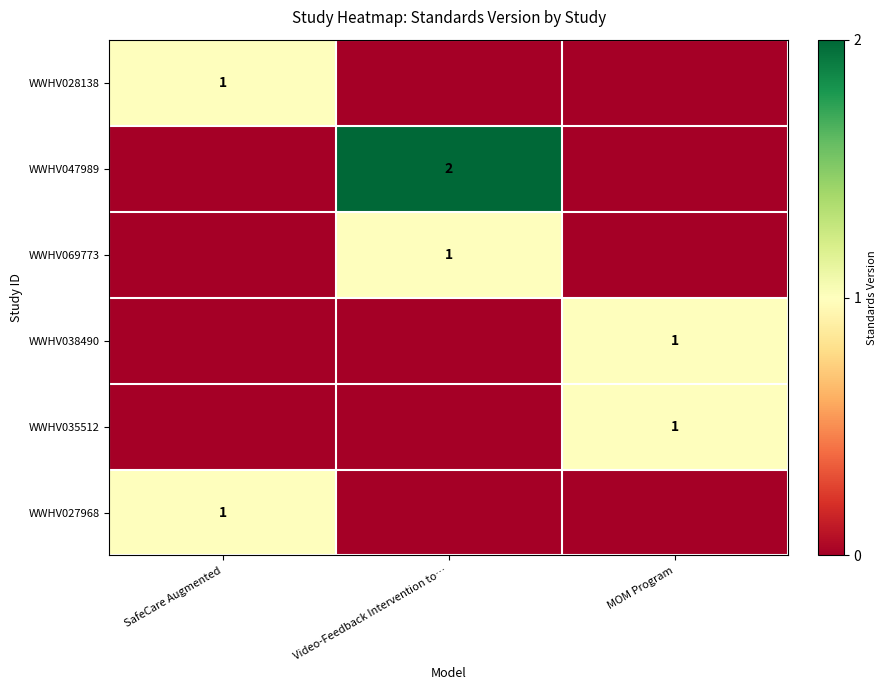

The WWHV047989 series shows 0 at Video-Feedback Intervention to…. True or false?

False